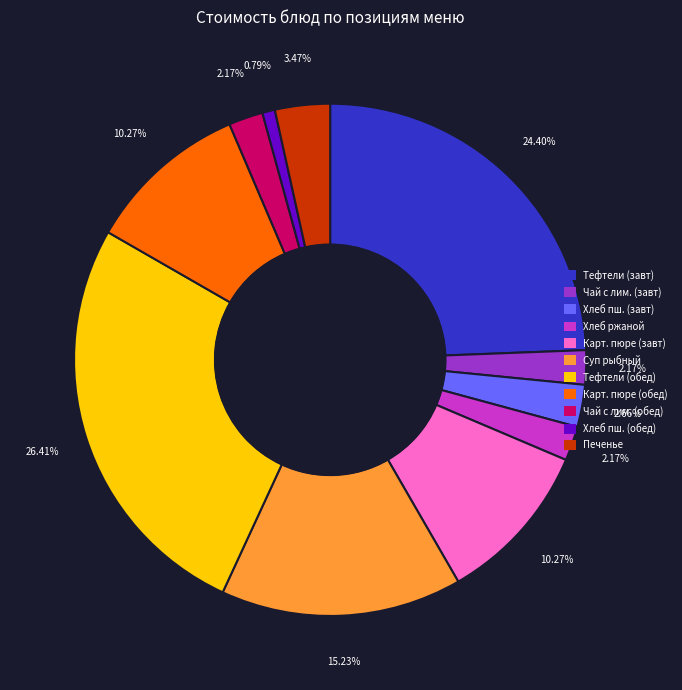

Does any single category account for the majority?

No